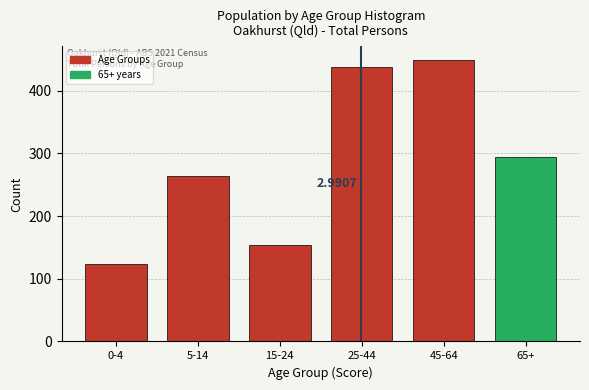

What is the difference between the maximum and minimum values?

324